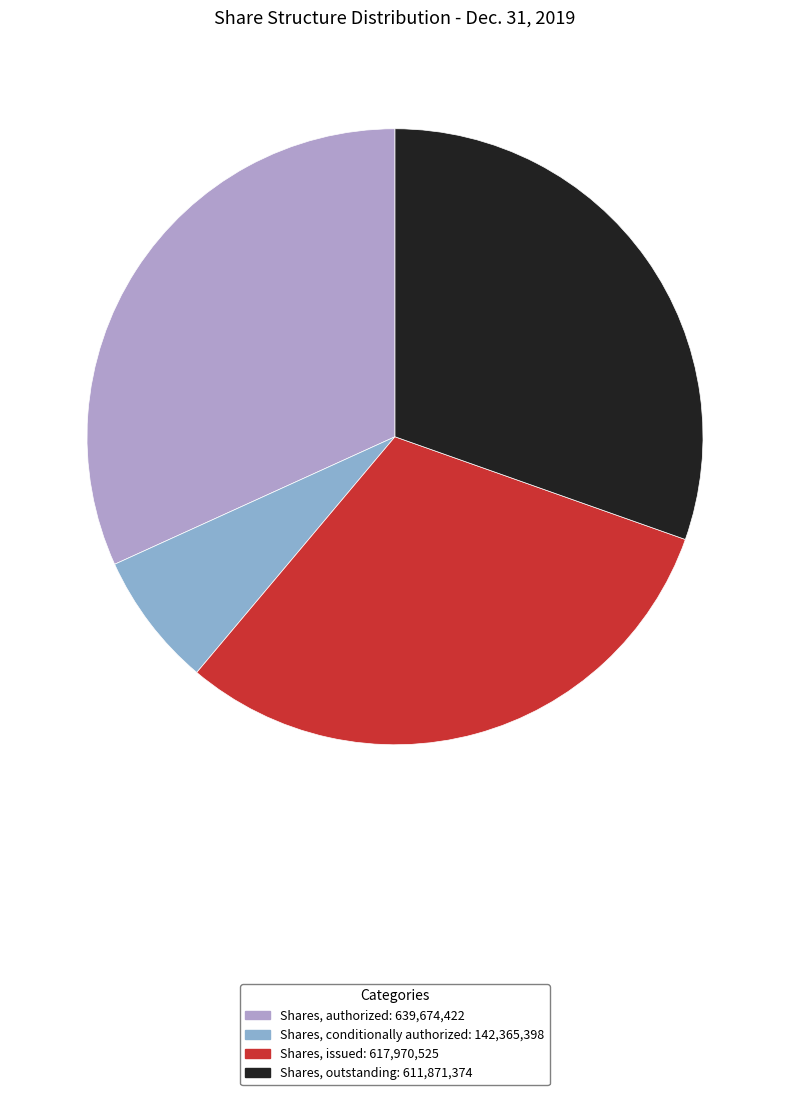

Does any single category account for the majority?

No